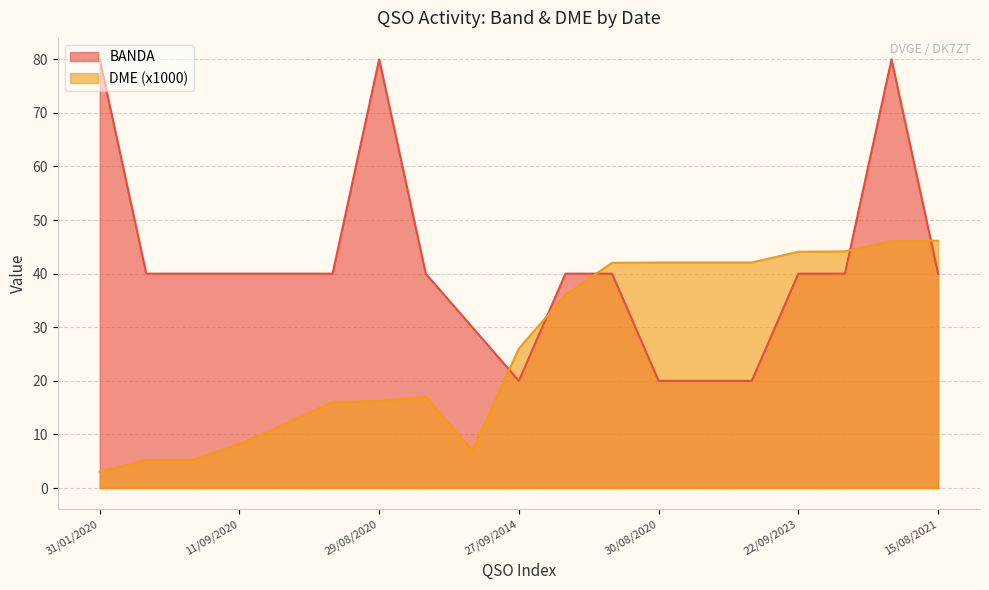

What is the difference between the DME_count values at 13/06/2021 and 11/09/2020?

3.0